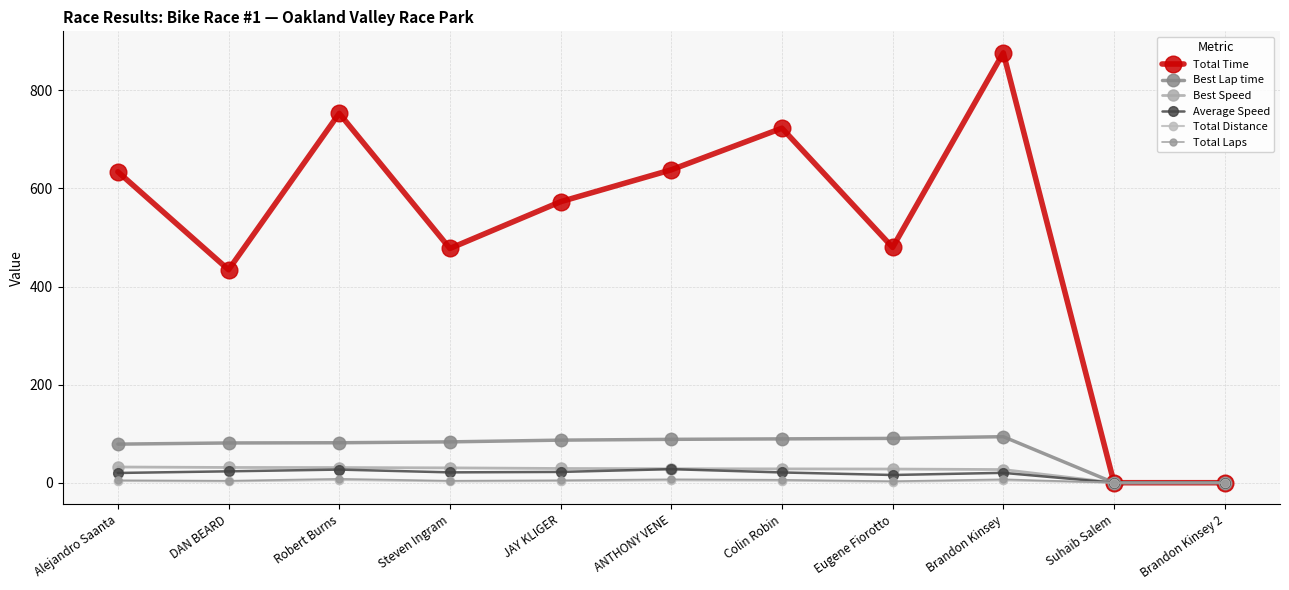

True or false: Total Time and Best Speed intersect in this chart.

False